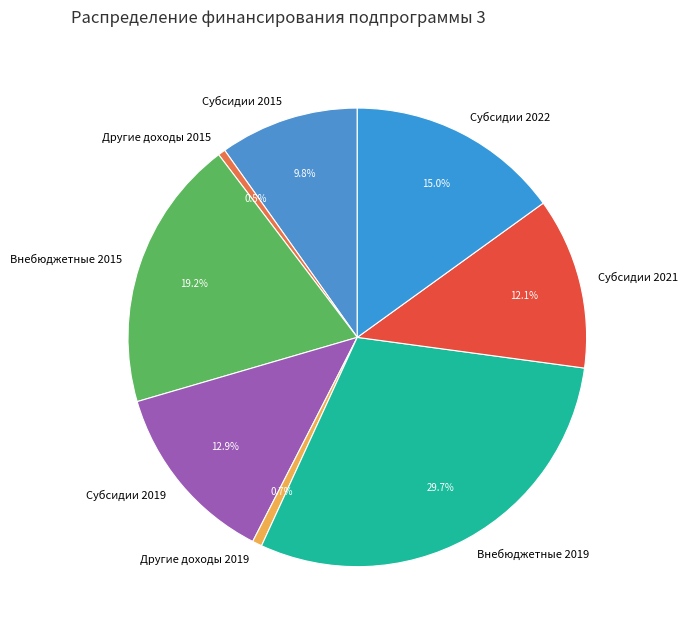

How many segments does this pie chart have?

8